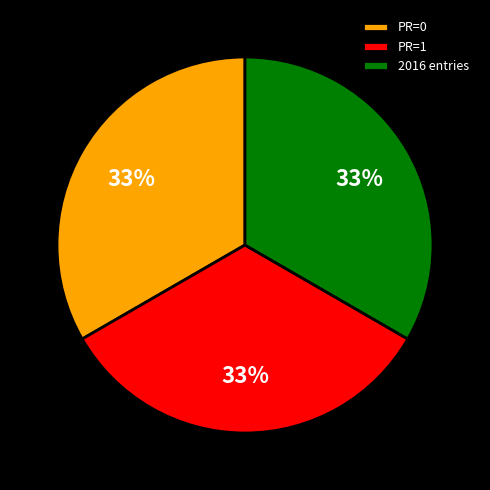

To the nearest percent, what is the average slice percentage?

33%